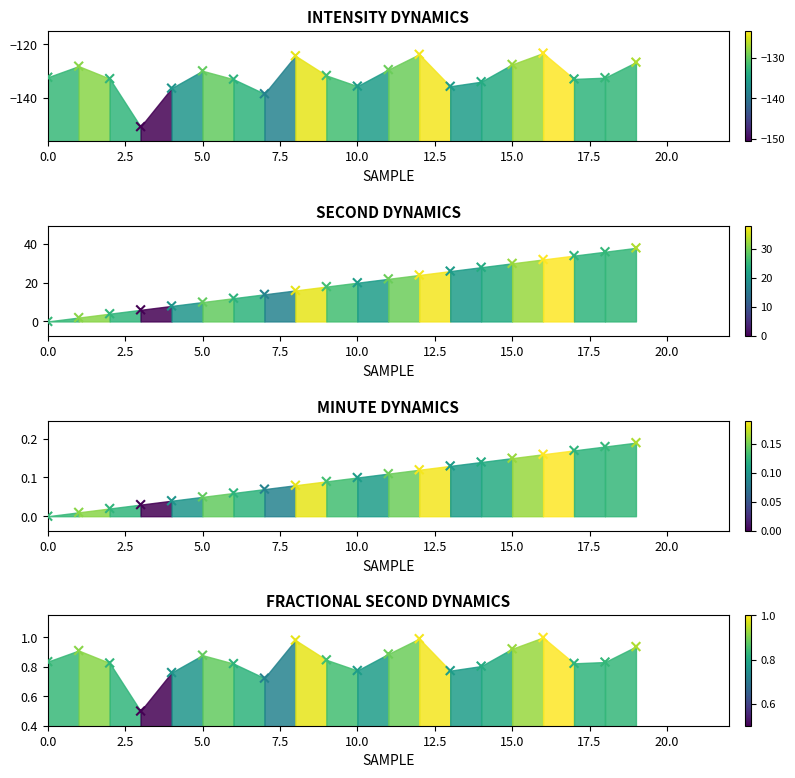

Which series reaches the maximum Y coordinate?

SECOND DYNAMICS